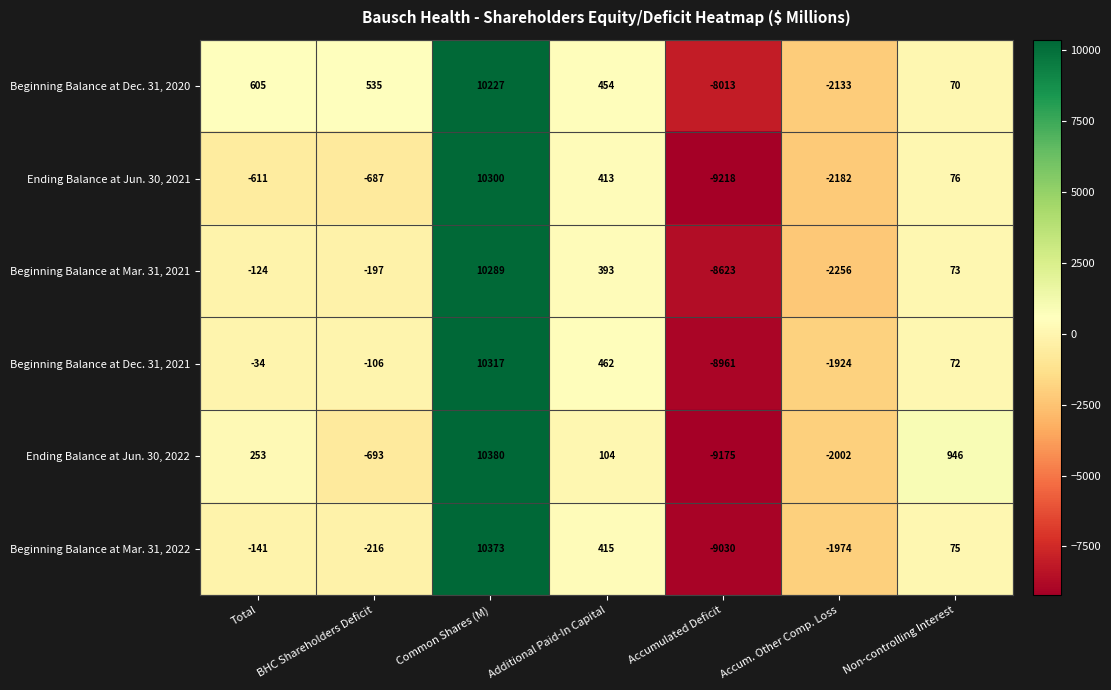

The Beginning Balance at Dec. 31, 2021 series shows -45 at Total. True or false?

False